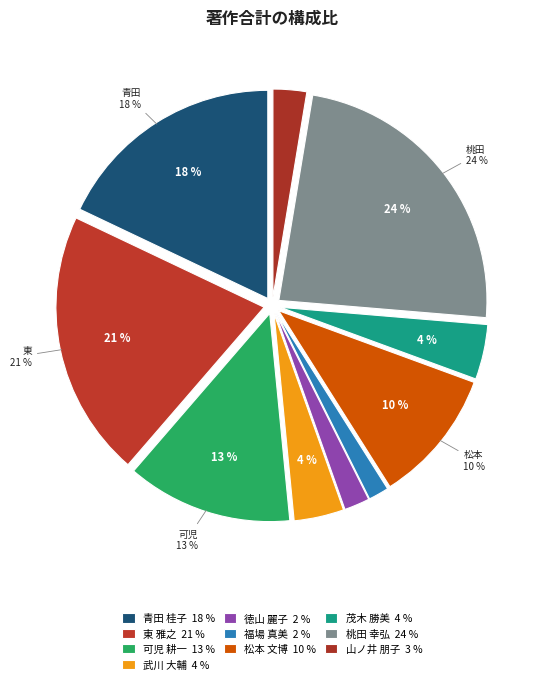

To the nearest percent, what is the average slice percentage?

10%